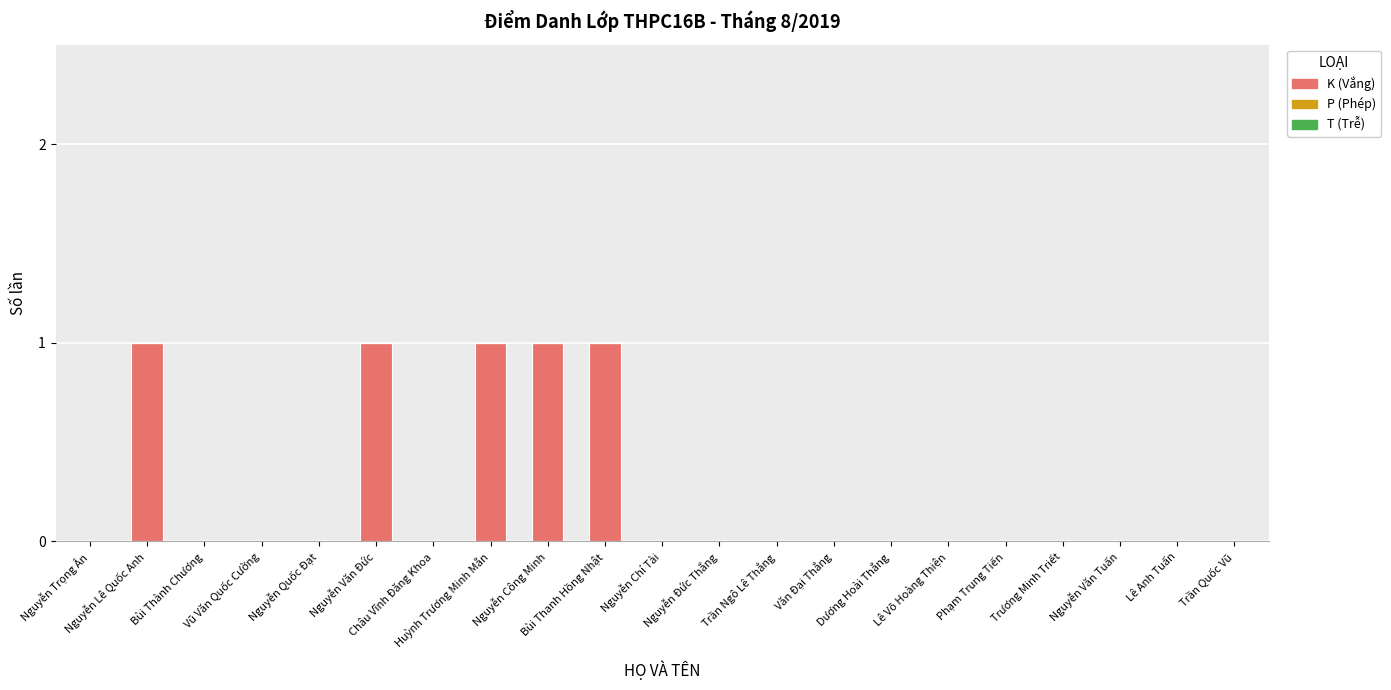

Does the chart contain stacked bars?

No